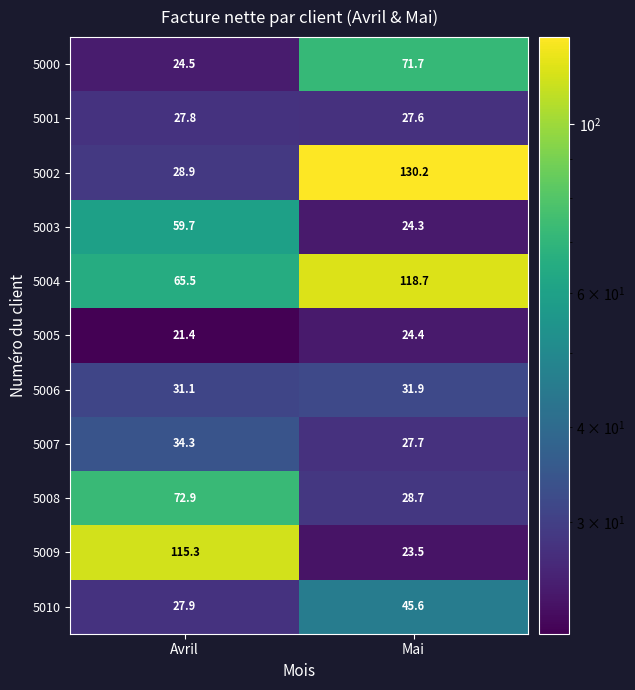

Reading right to left, transcribe all the data shown in this chart.

5000: Mai=71.7	Avril=24.5
5001: Mai=27.6	Avril=27.8
5002: Mai=130.2	Avril=28.9
5003: Mai=24.3	Avril=59.7
5004: Mai=118.7	Avril=65.5
5005: Mai=24.4	Avril=21.4
5006: Mai=31.9	Avril=31.1
5007: Mai=27.7	Avril=34.3
5008: Mai=28.7	Avril=72.9
5009: Mai=23.5	Avril=115.3
5010: Mai=45.6	Avril=27.9